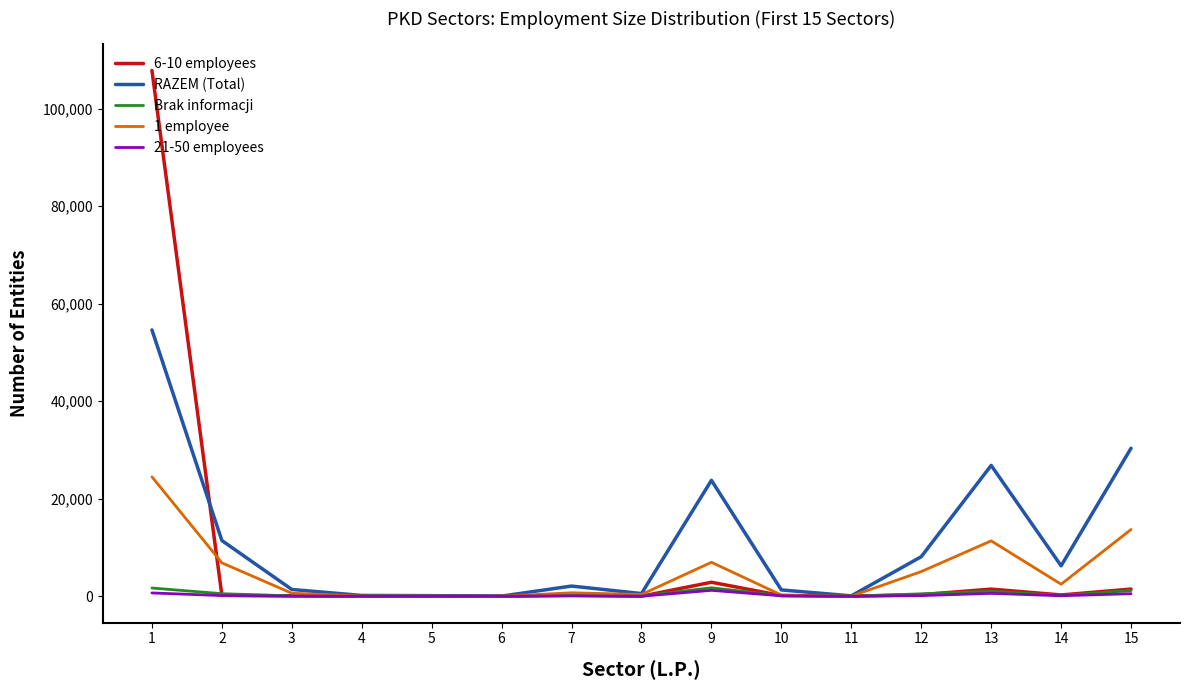

What is the greatest value displayed?

107866